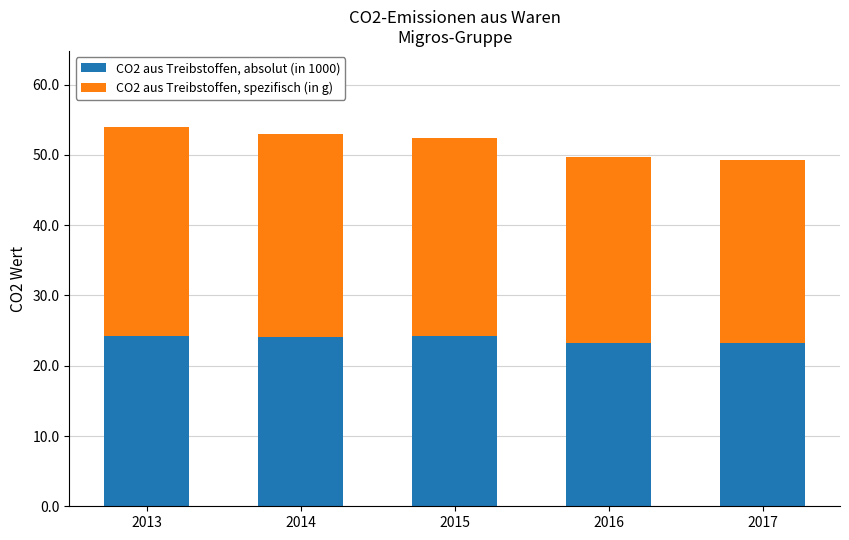

How many bars are there in total?

5